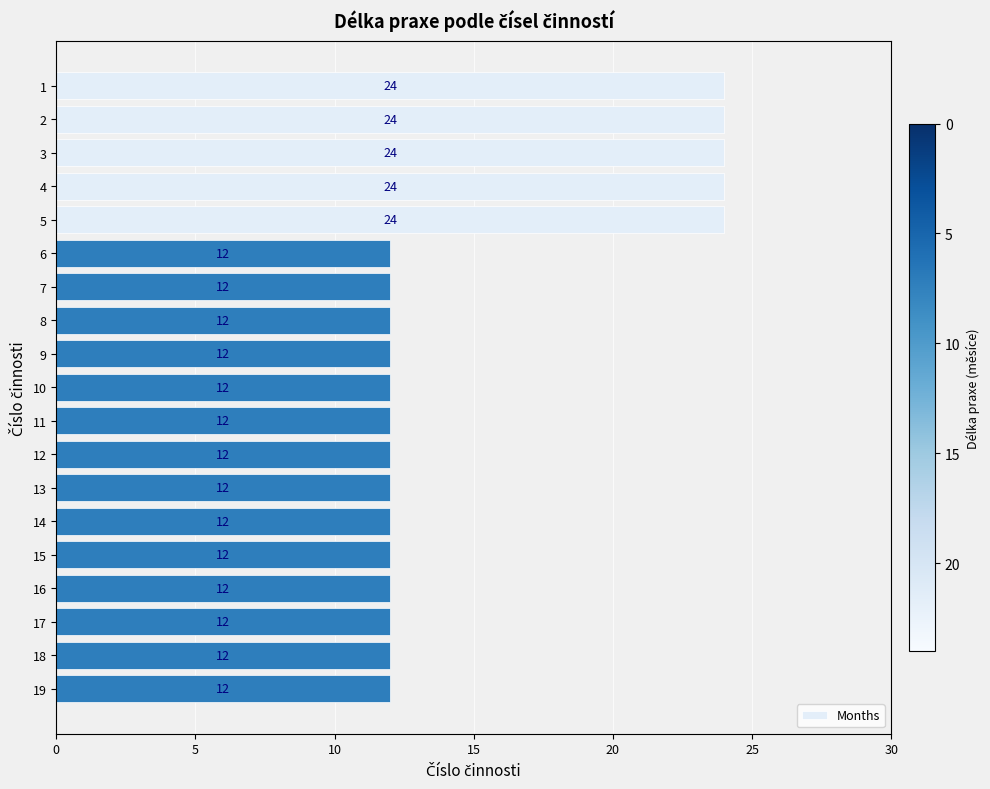

Reading top to bottom, list all the values displayed in this chart.

24	24	24	24	24	12	12	12	12	12	12	12	12	12	12	12	12	12	12